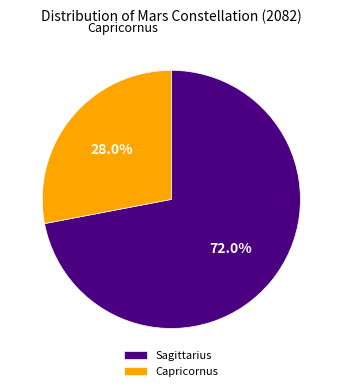

Rank the categories by value from lowest to highest.

Capricornus, Sagittarius